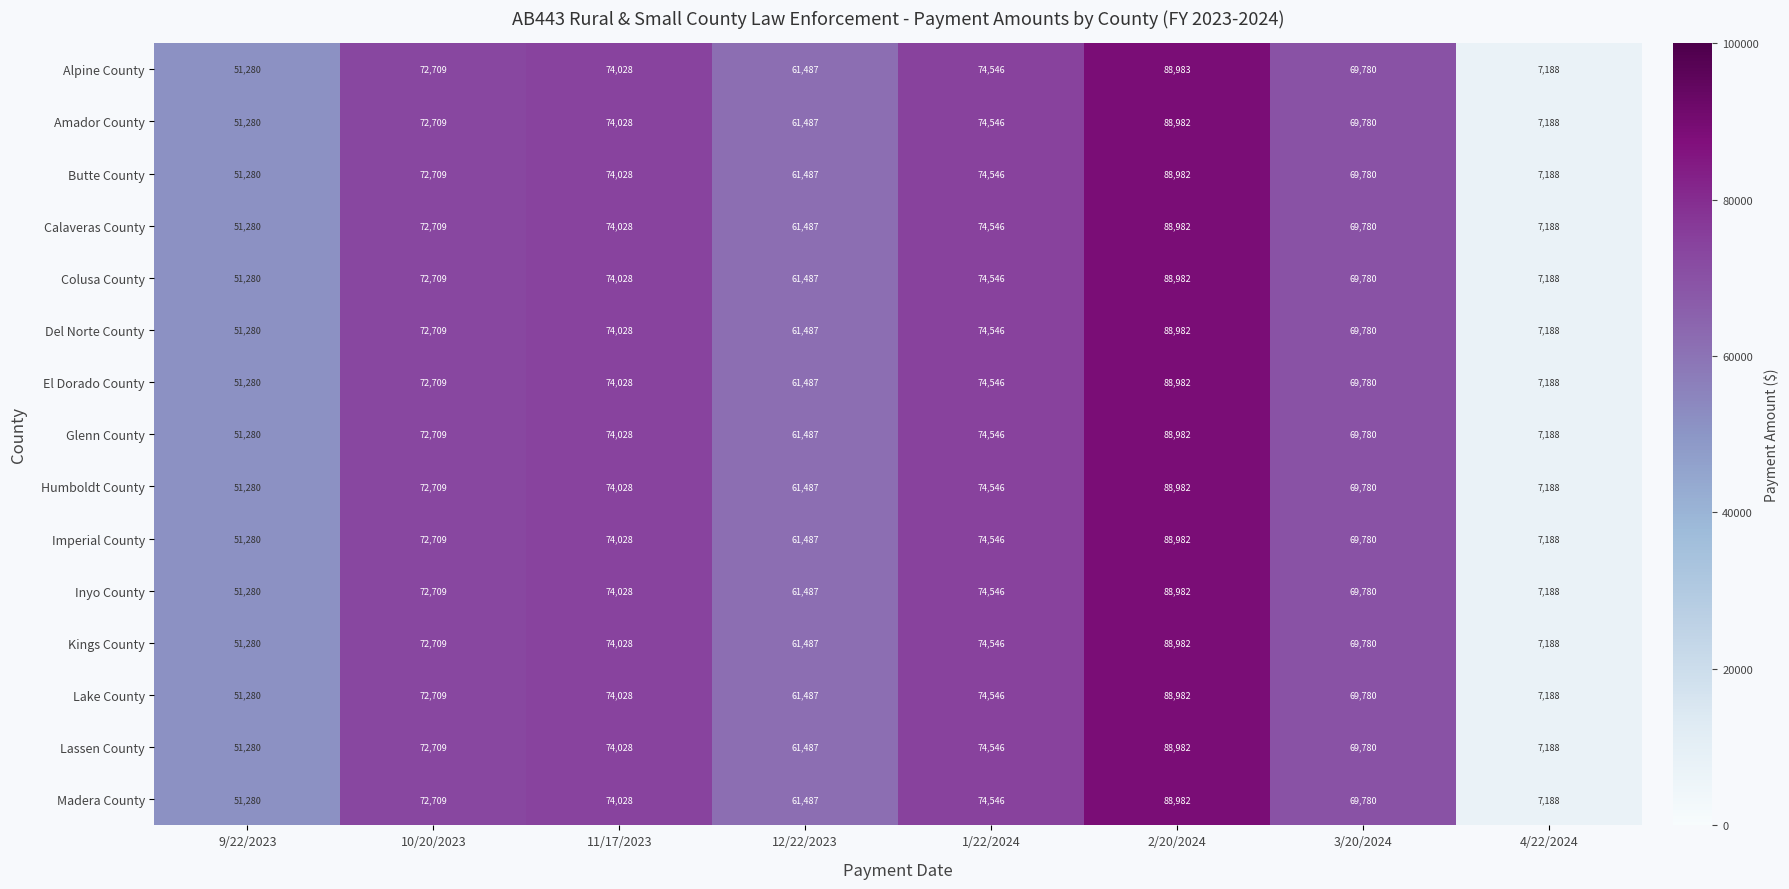

Read the Madera County value at 10/20/2023, to the nearest 100.

72700